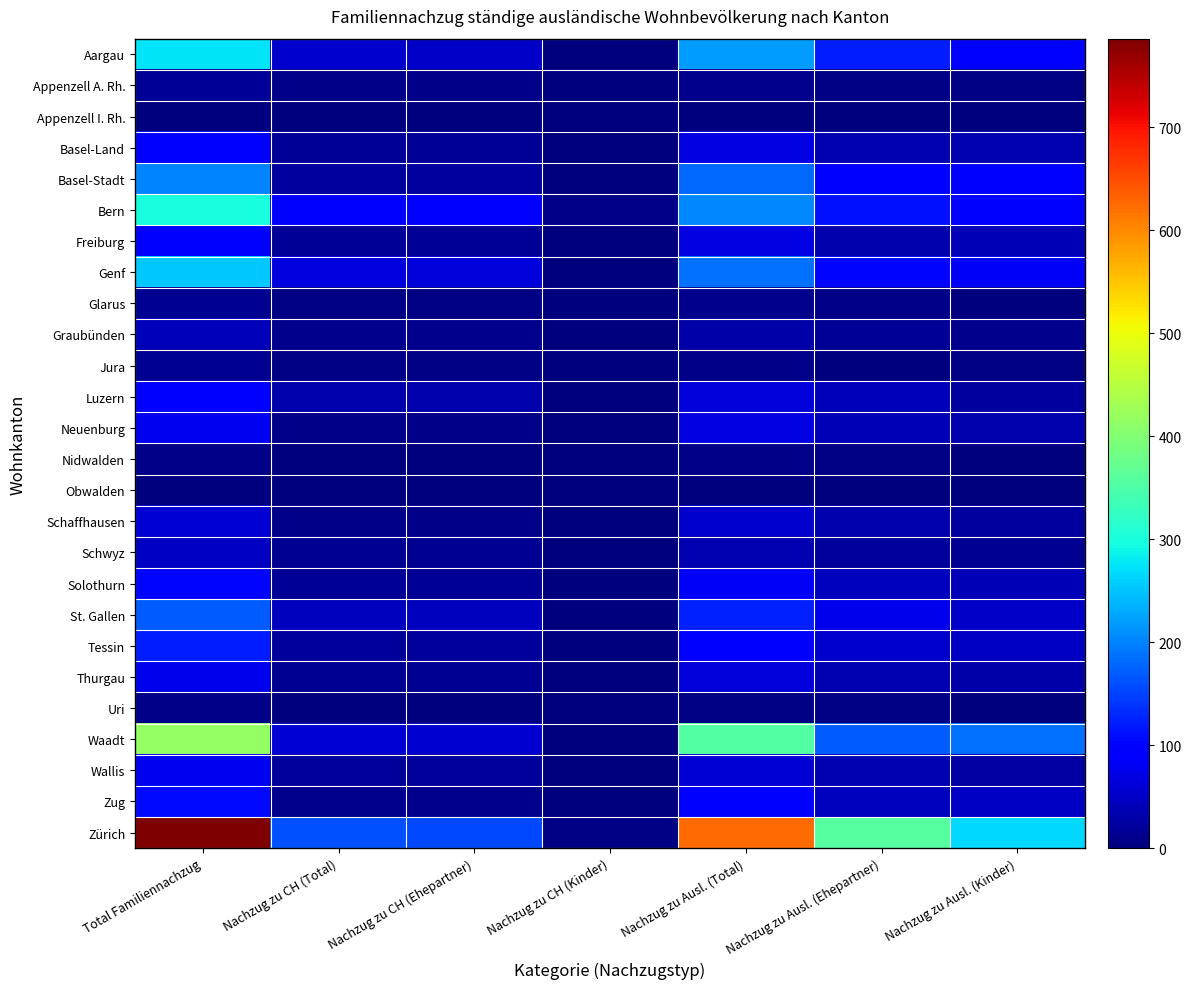

Rank the series at Nachzug zu CH (Kinder) from highest to lowest value.

Bern, Zürich, Aargau, Genf, Waadt, Appenzell A. Rh., Appenzell I. Rh., Basel-Land, Basel-Stadt, Freiburg, Glarus, Graubünden, Jura, Luzern, Neuenburg, Nidwalden, Obwalden, Schaffhausen, Schwyz, Solothurn, St. Gallen, Tessin, Thurgau, Uri, Wallis, Zug